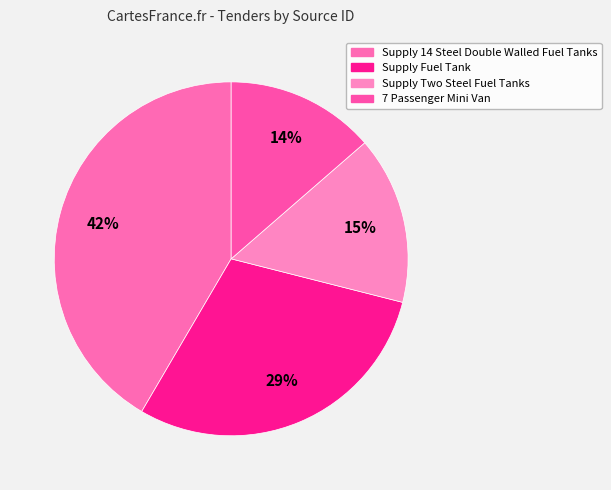

How many segments does this pie chart have?

4